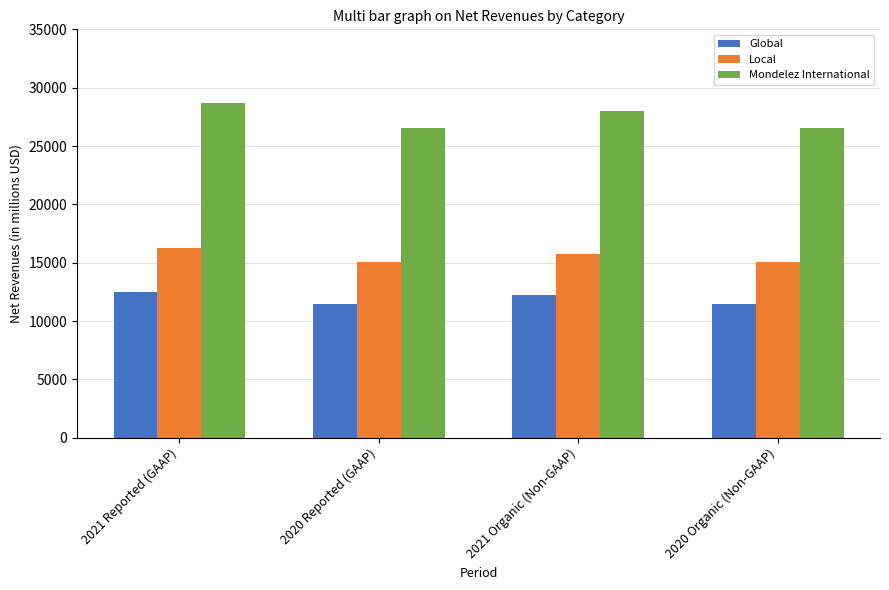

List the series in order of their overall mean, highest first.

Mondelez International, Local, Global